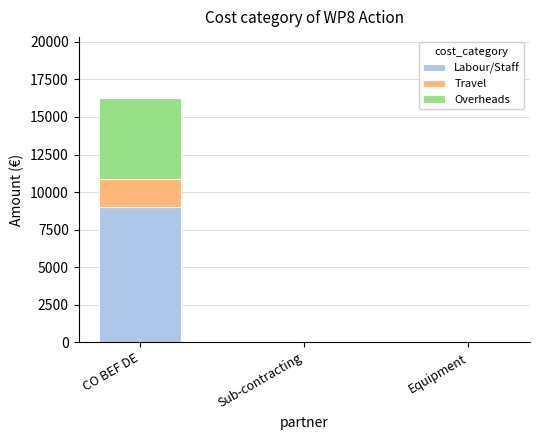

What is the total value across all series at CO BEF DE?

16264